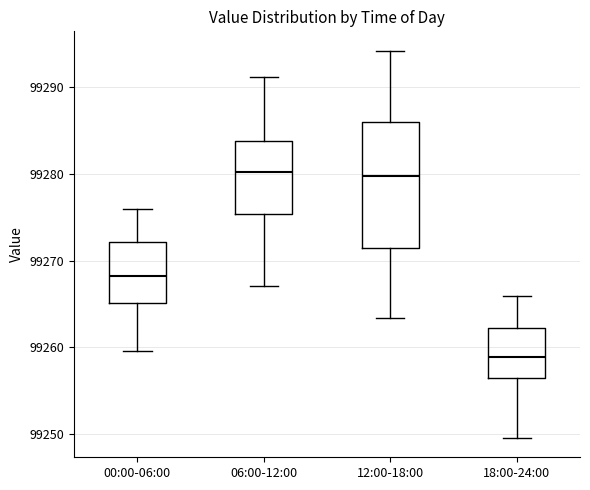

Reading left to right, read every box against the y-axis: the position of its median line, the range the box covers, and the ends of its whiskers. The values are not printed on the chart, so give them approximately, as read against the axis.

00:00-06:00: median 99268, box 99265 to 99272, whiskers 99260 to 99276
06:00-12:00: median 99280, box 99275 to 99284, whiskers 99267 to 99291
12:00-18:00: median 99280, box 99271 to 99286, whiskers 99263 to 99294
18:00-24:00: median 99259, box 99256 to 99262, whiskers 99250 to 99266